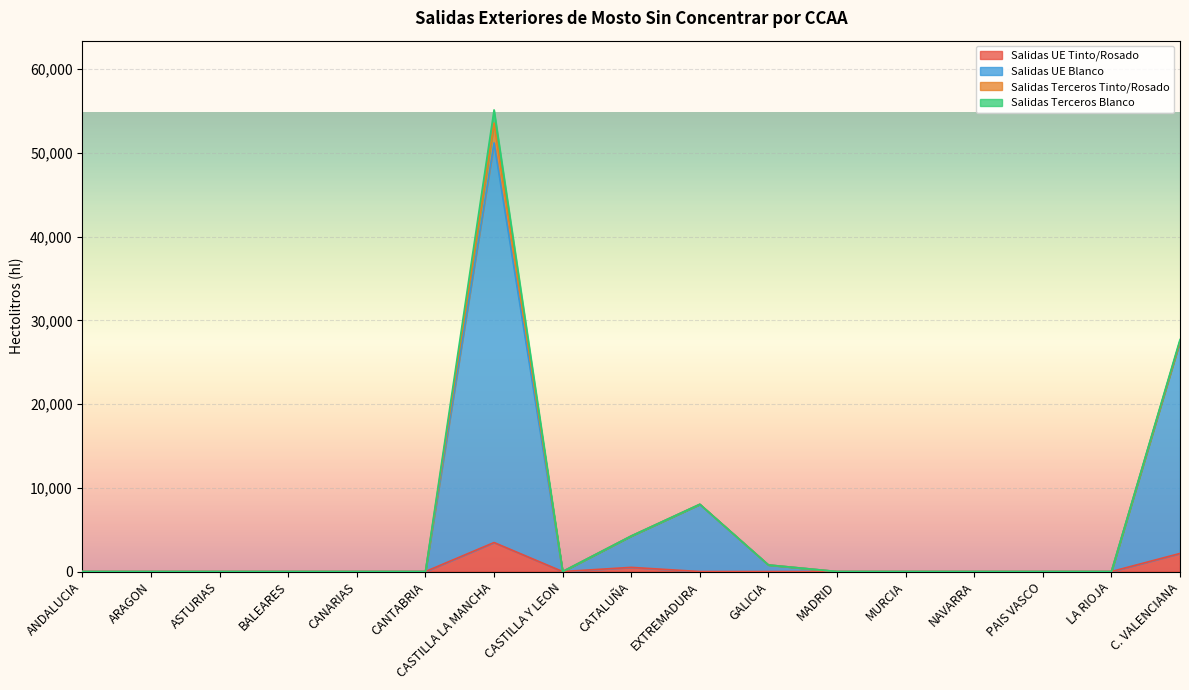

Which has a higher value, NAVARRA or EXTREMADURA?

NAVARRA